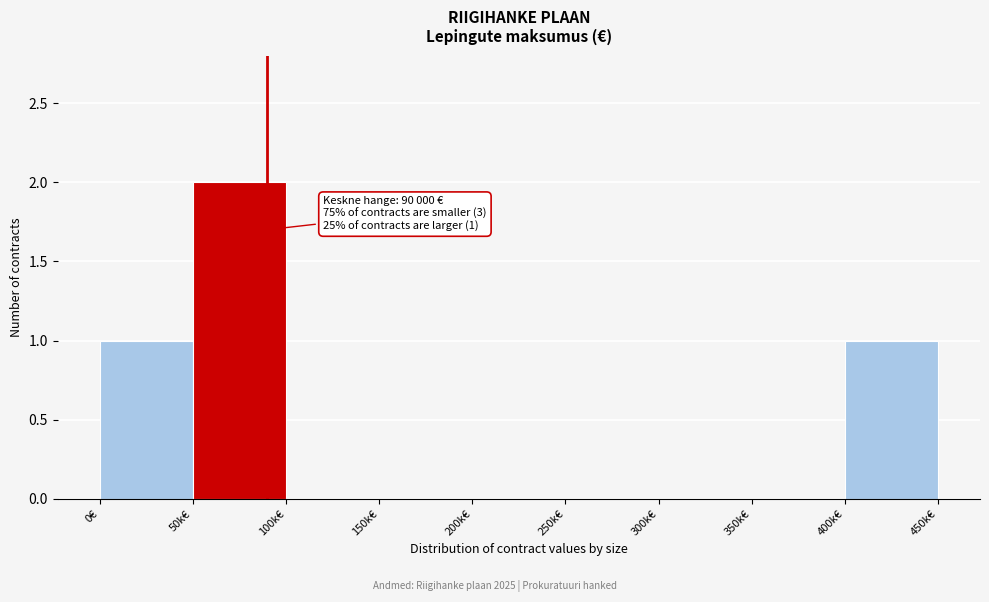

Reading left to right, what are all the values shown in this chart?

0€=1	50k€=2	100k€=0	150k€=0	200k€=0	250k€=0	300k€=0	350k€=0	400k€=1